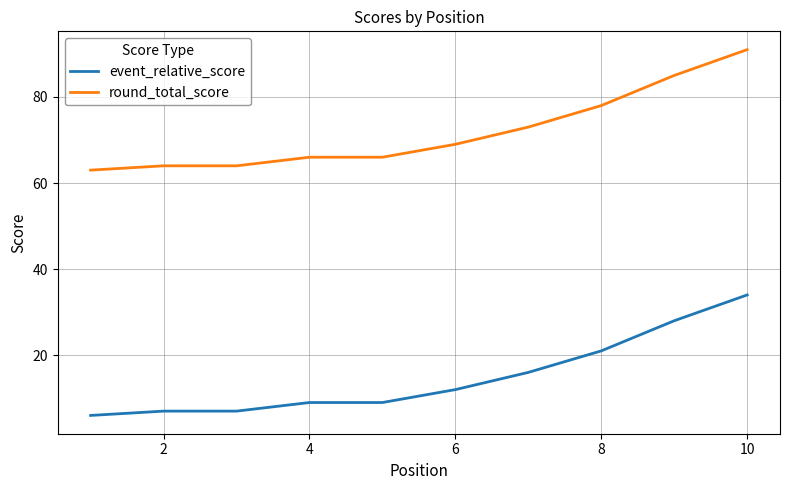

What is the maximum value for event_relative_score?

34